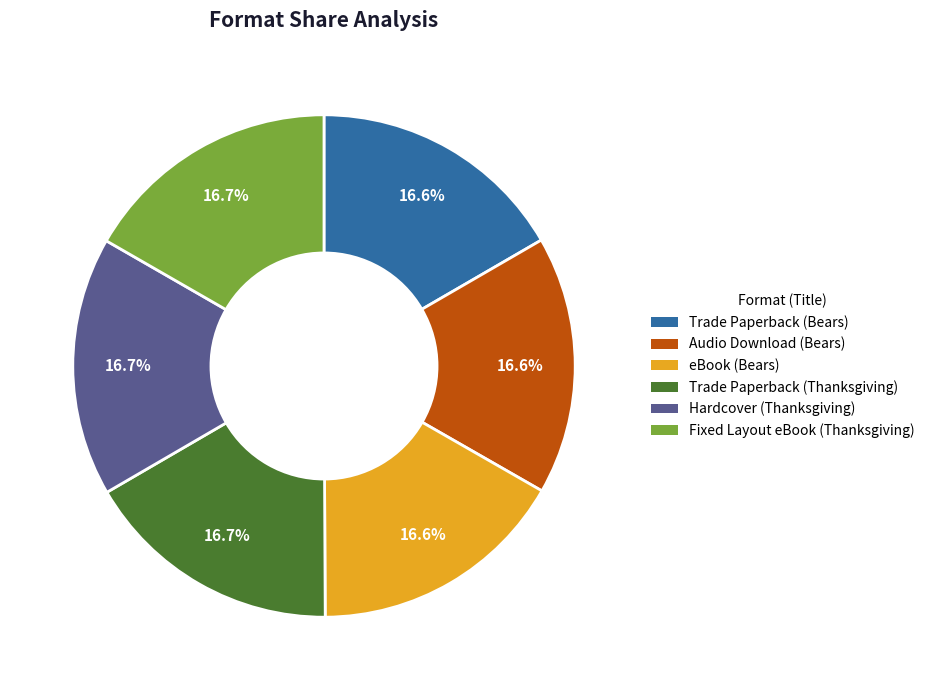

Count the number of slices in the pie.

6